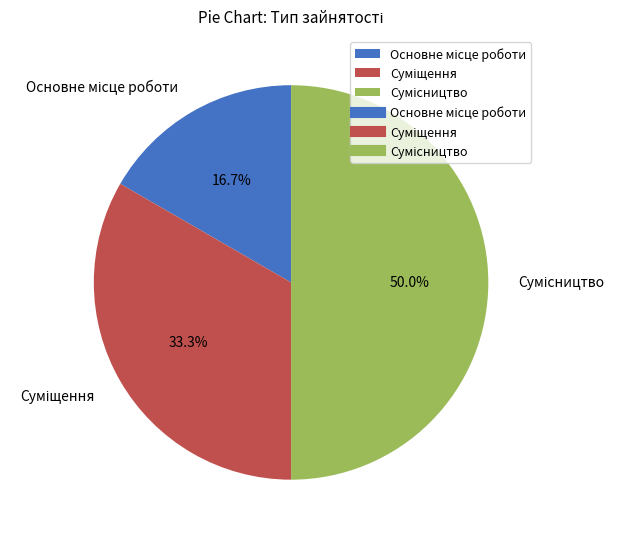

What is the change in value from Основне місце роботи to Сумісництво?

+2